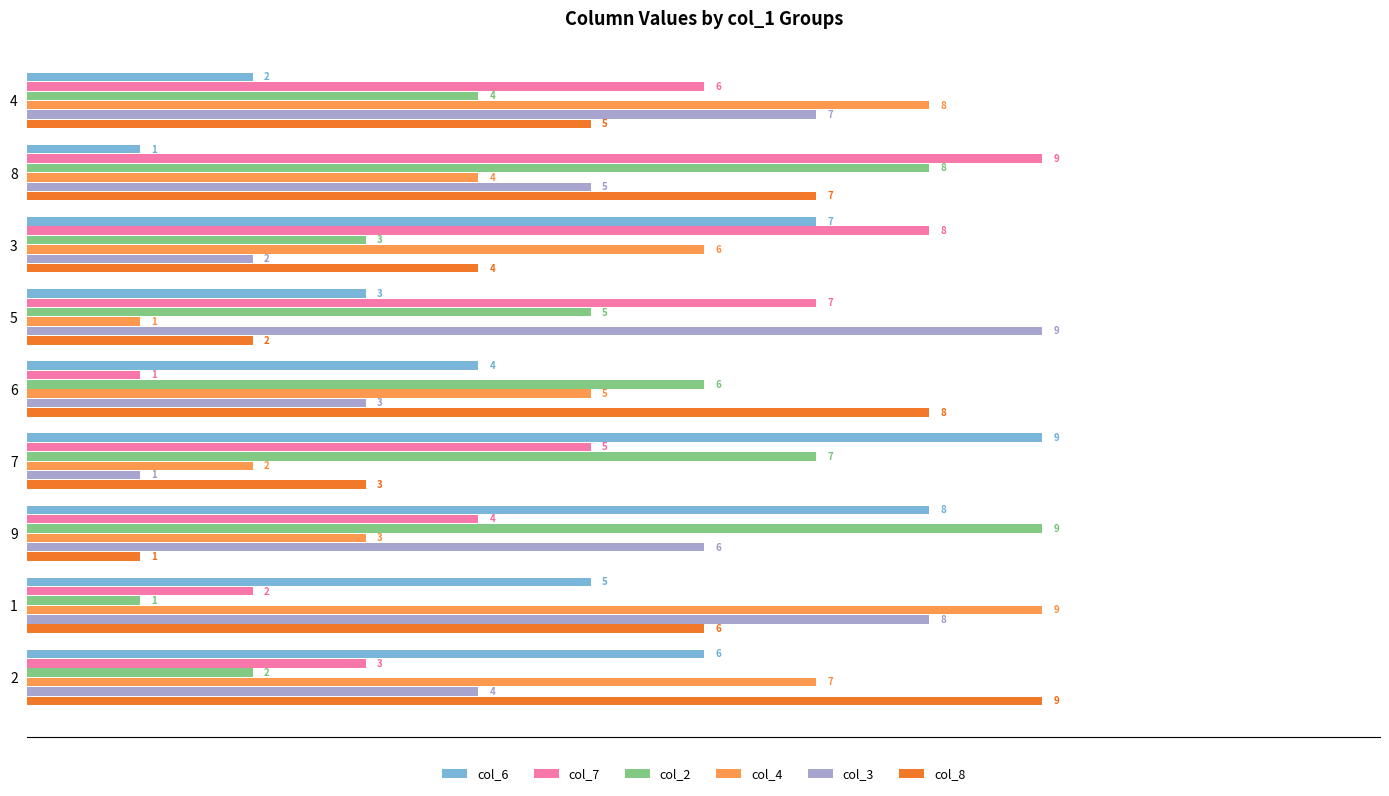

What is the spread (max minus min) of values at 2?

7